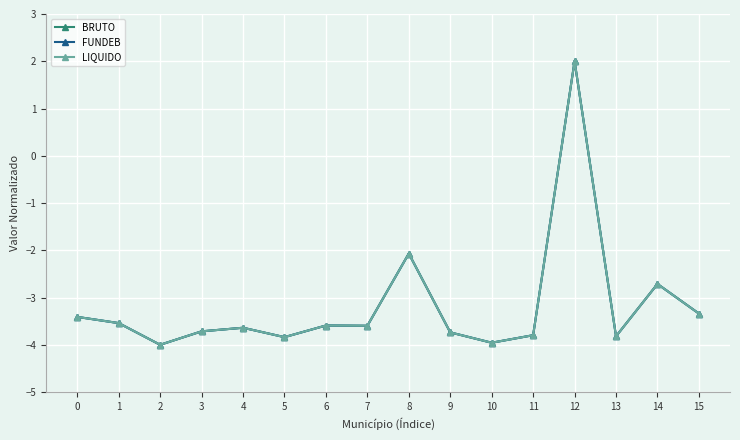

Is this an area chart (filled region under the line)?

No